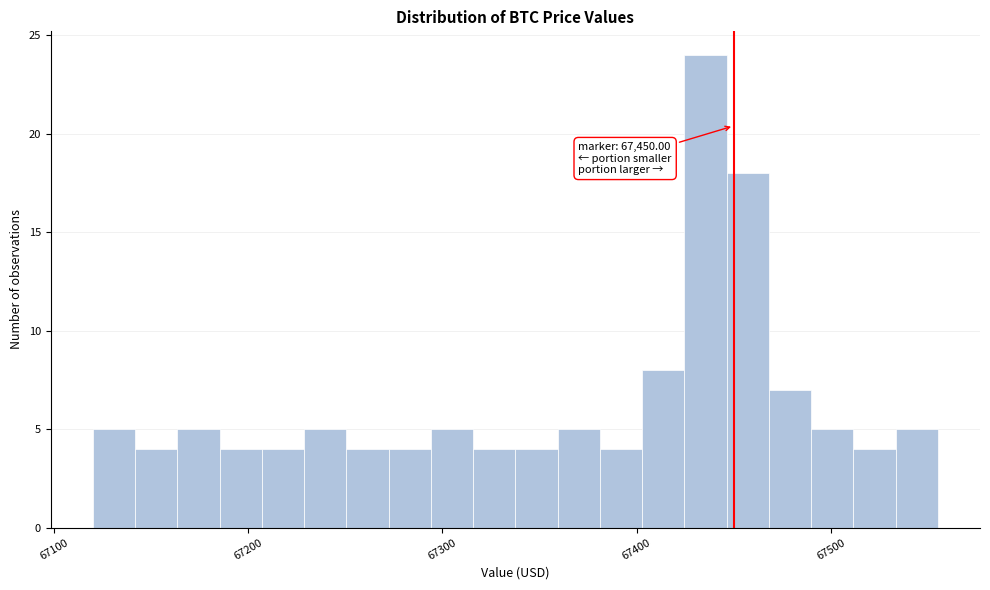

Around what value on the x-axis is the tallest bar? Give the approximate position of its centre, as read against the axis.

67440